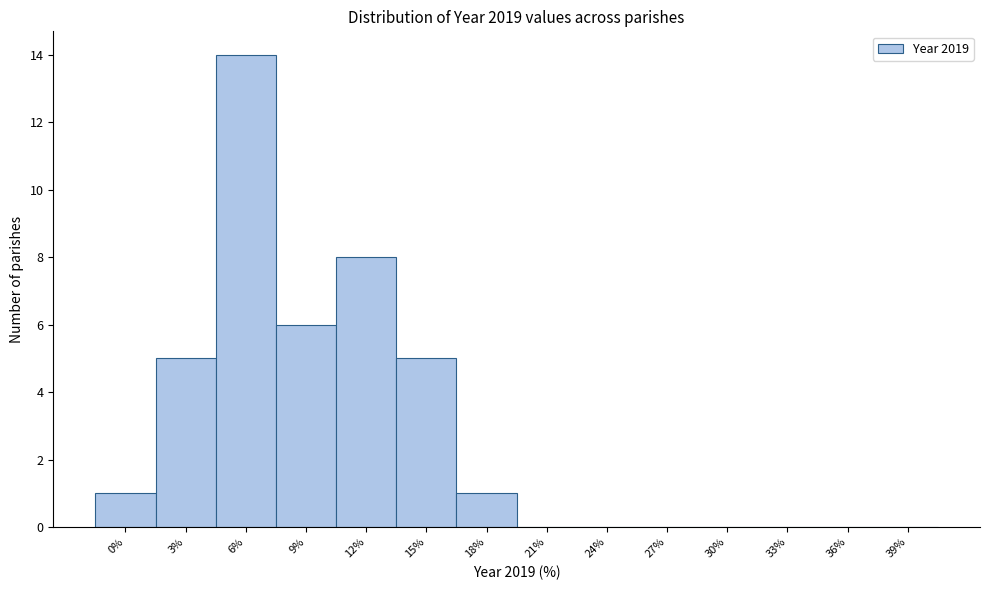

Reading left to right, extract all data points from this chart.

0%=1	3%=5	6%=14	9%=6	12%=8	15%=5	18%=1	21%=0	24%=0	27%=0	30%=0	33%=0	36%=0	39%=0